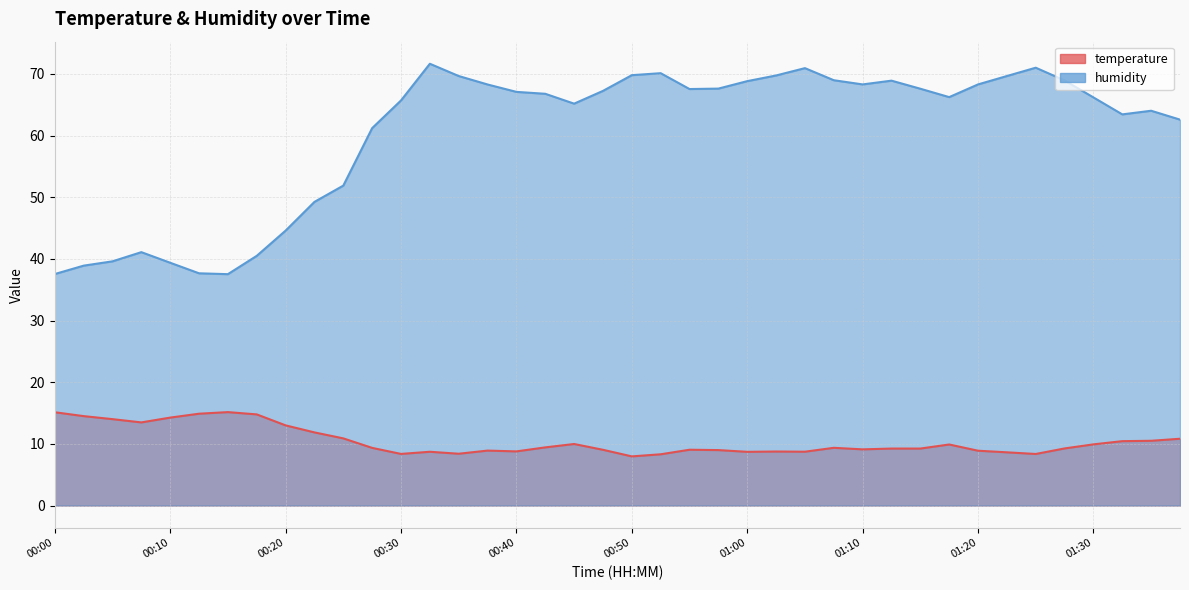

At which category does humidity reach its first local valley?

00:15